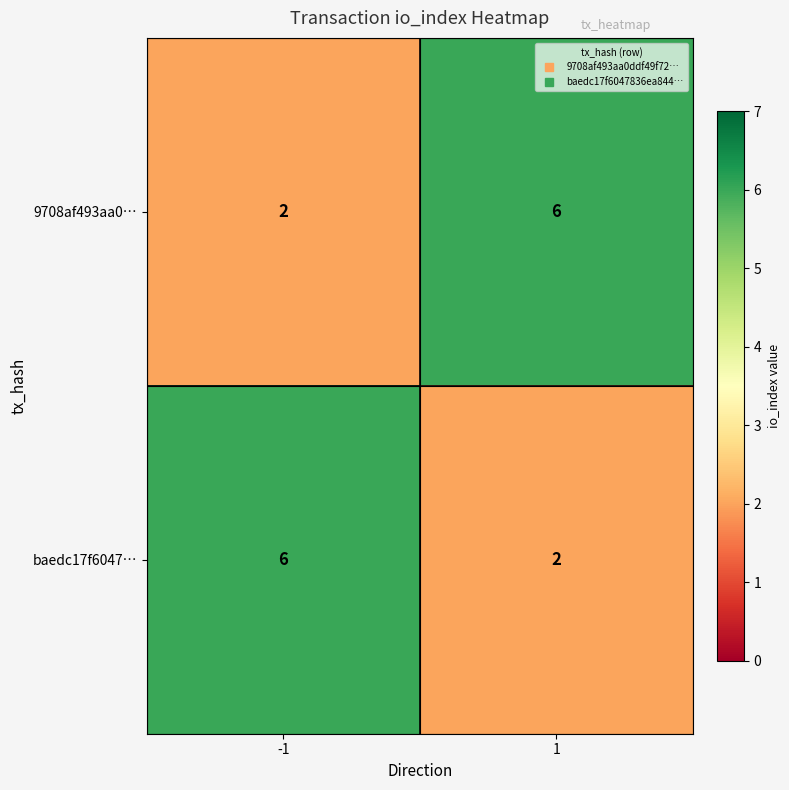

What is the difference between the highest and lowest values at -1?

4